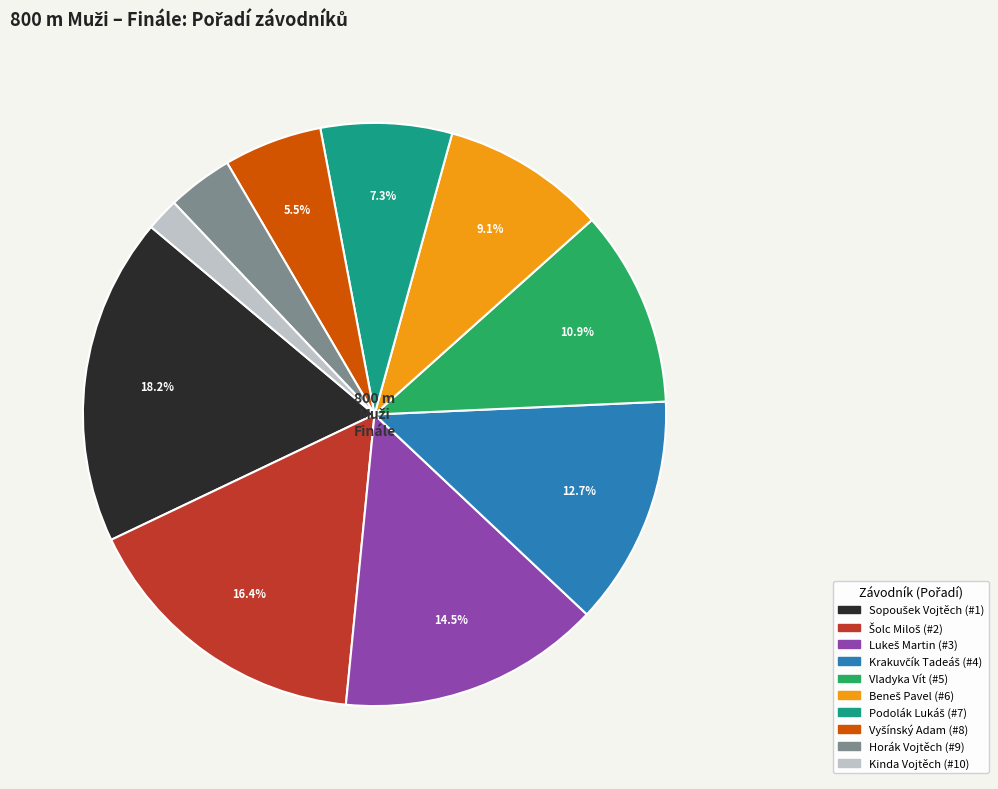

Which has a higher value, Vladyka Vít or Kinda Vojtěch?

Vladyka Vít